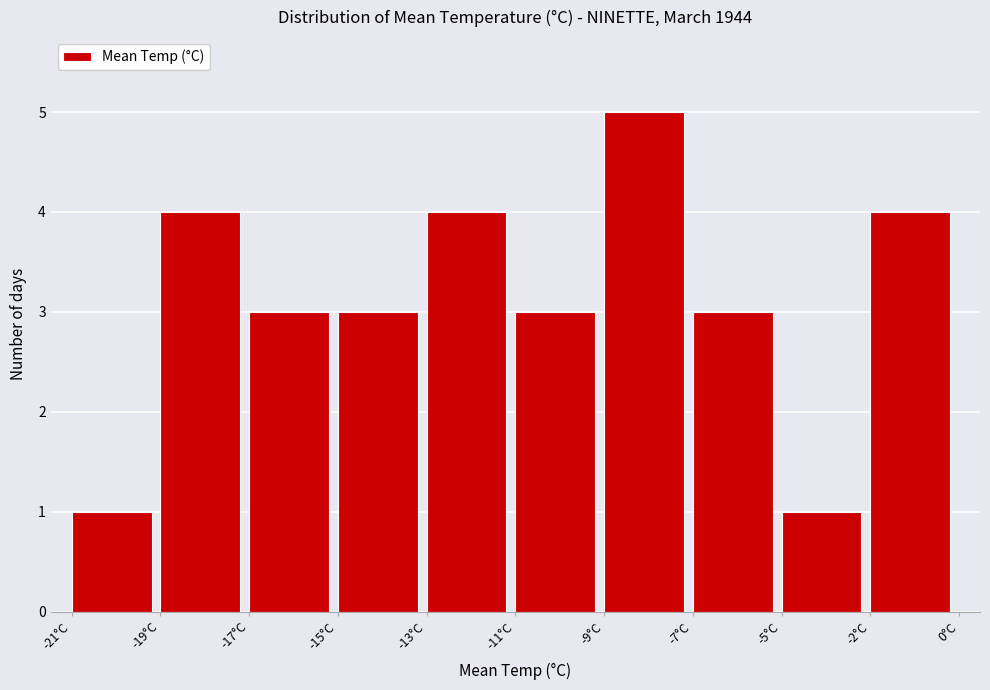

Reading left to right, extract all data points from this chart.

1	4	3	3	4	3	5	3	1	4